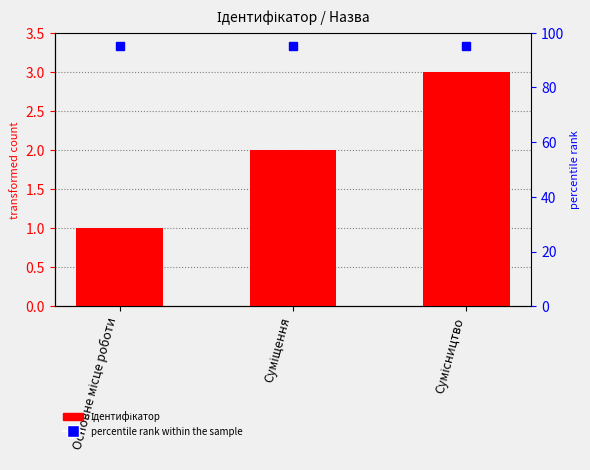

What is the sum of the values at Основне місце роботи and Суміщення?

3